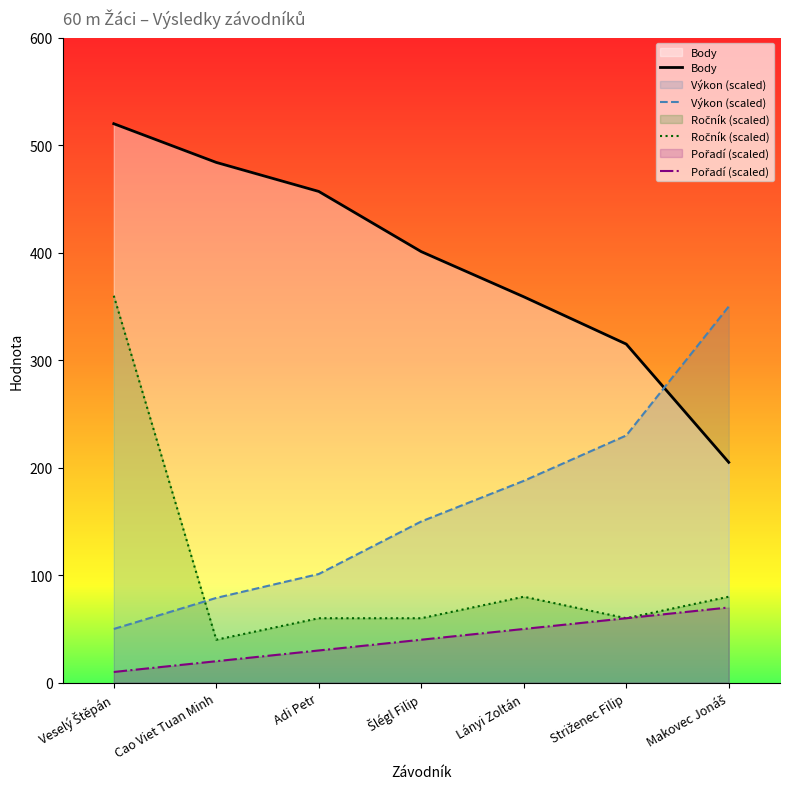

Where is the first local maximum for Ročník (scaled)?

Lányi Zoltán